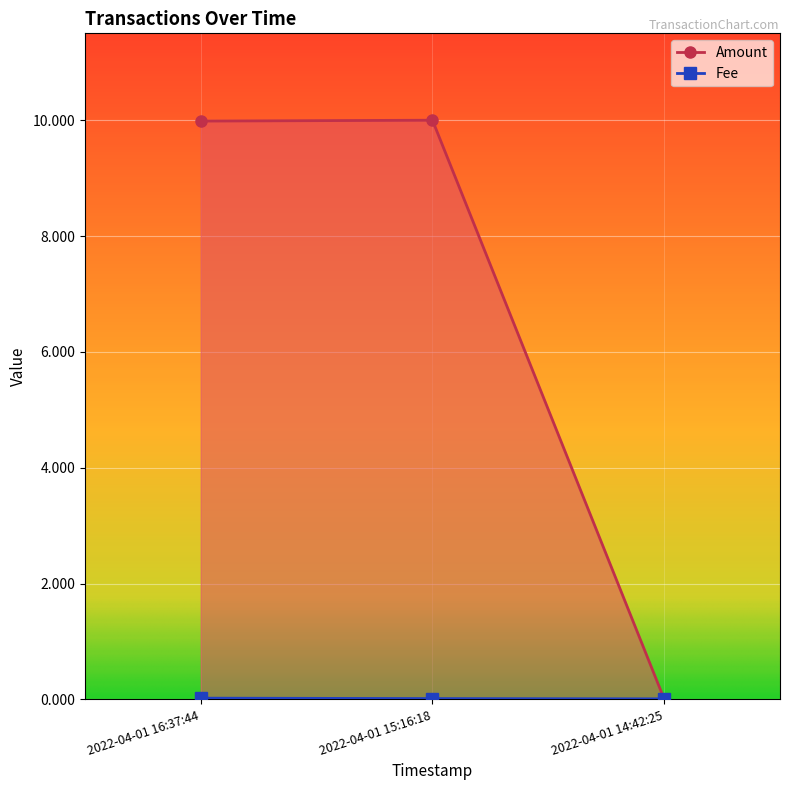

Is it true that Fee equals 0.0 at 2022-04-01 15:16:18?

False